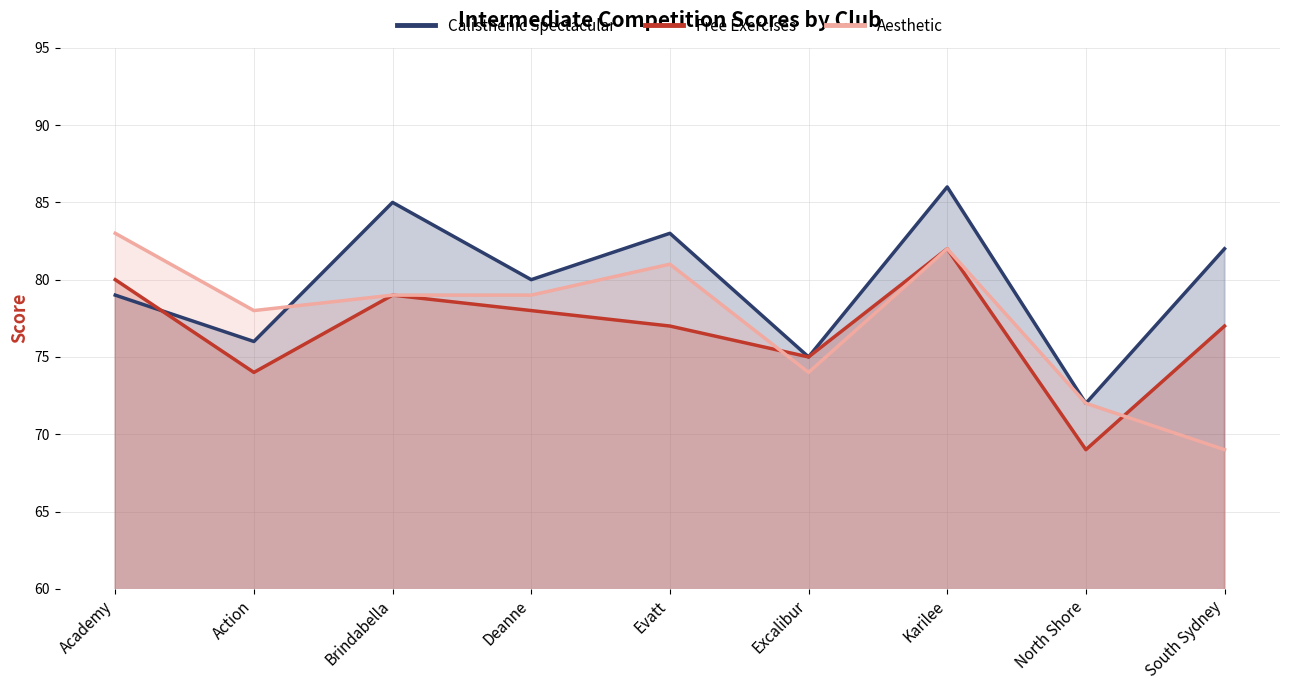

What is the spread (max minus min) of values at Brindabella?

6